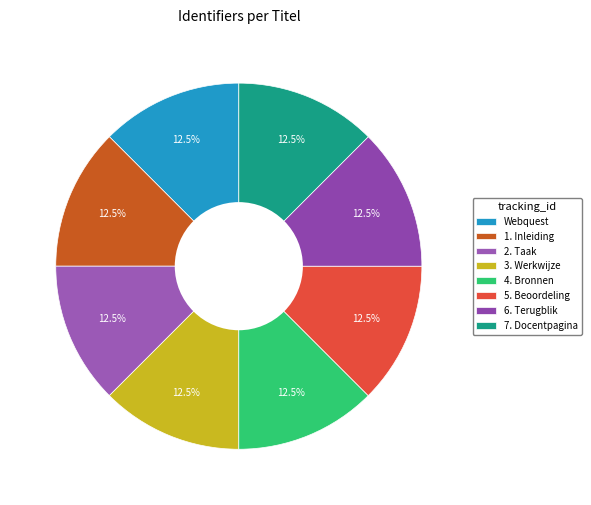

To the nearest percent, what percentage of the pie is 3. Werkwijze?

12%